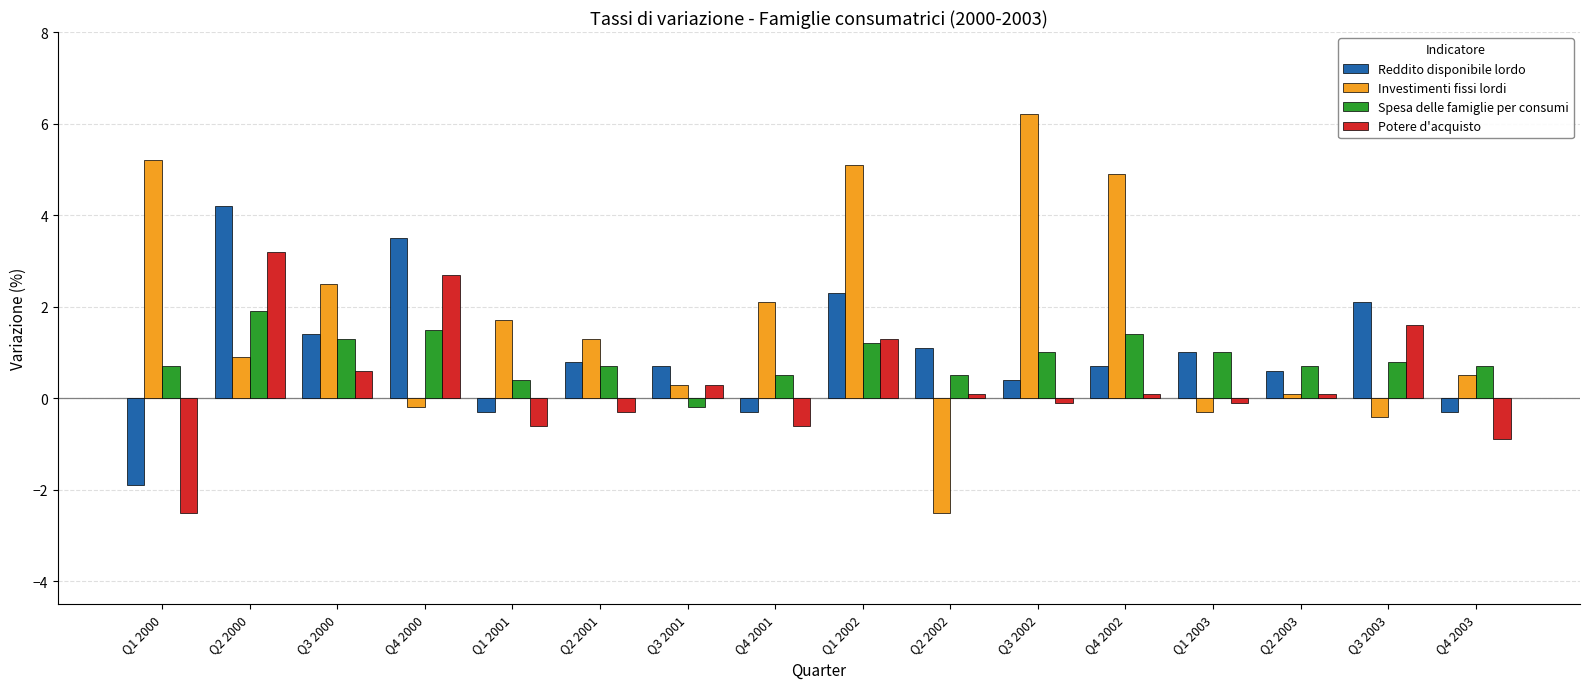

What is the value of the Potere d'acquisto bar at the 12th from the left?

0.1